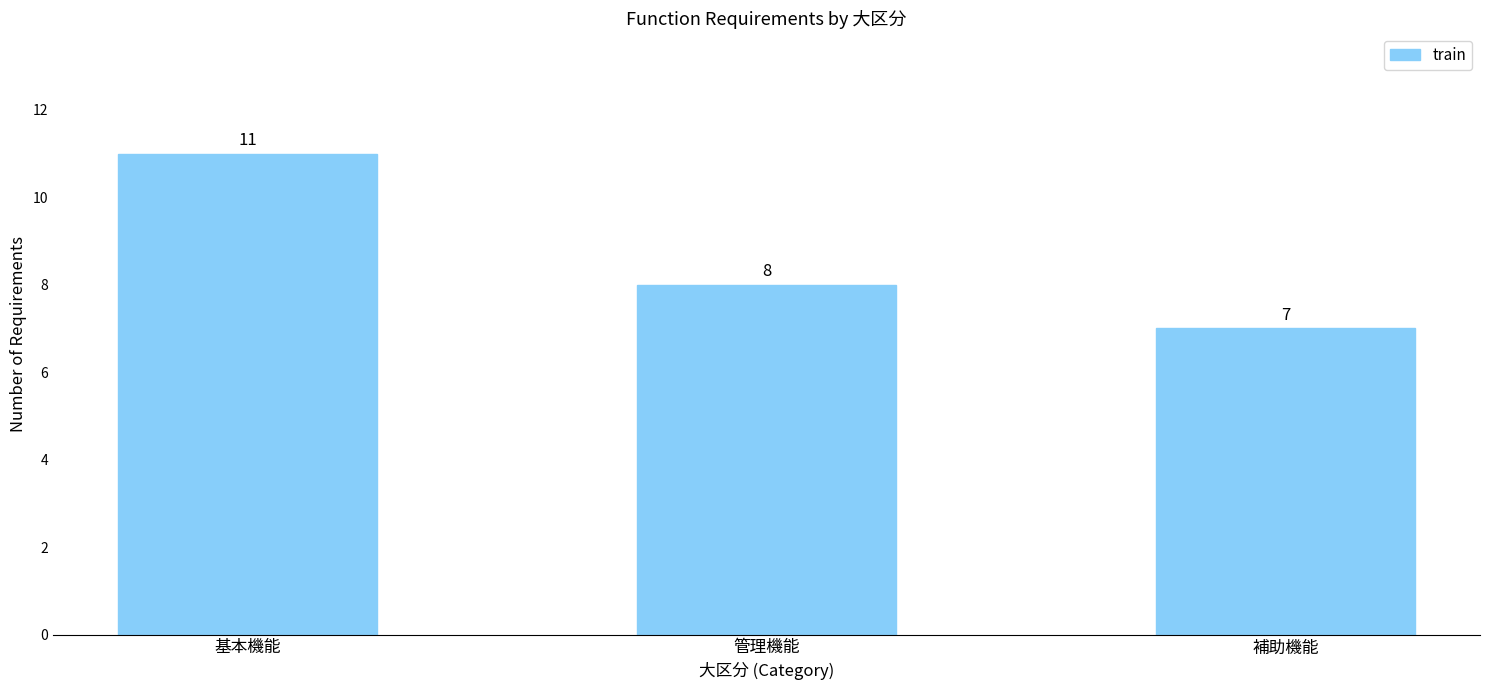

How many data points are less than 8?

1